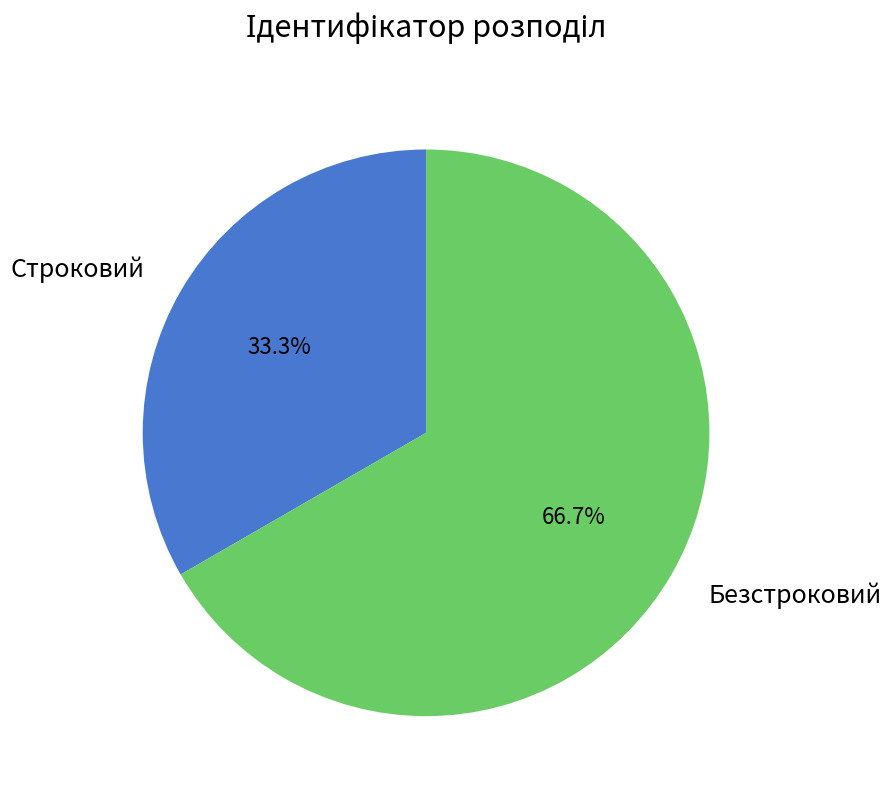

Which slice represents more than half of the pie?

Безстроковий